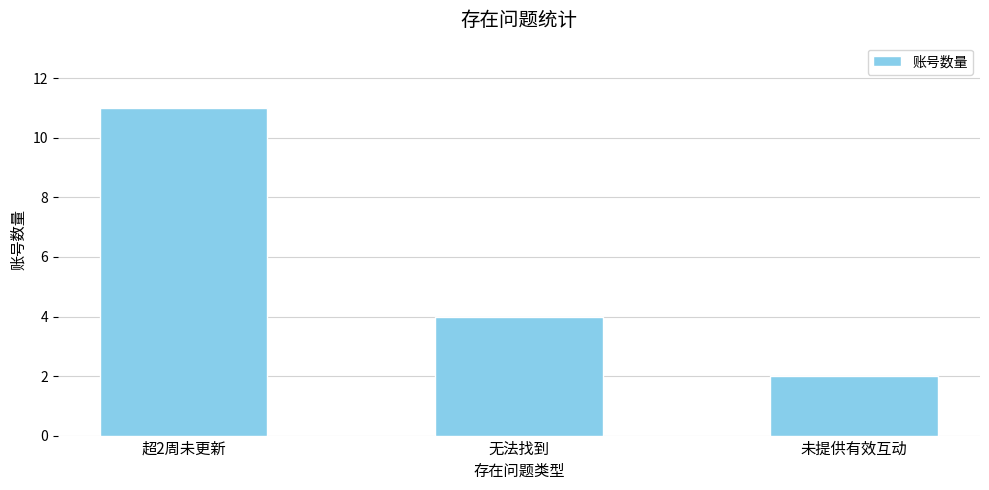

What is the greatest value displayed?

11